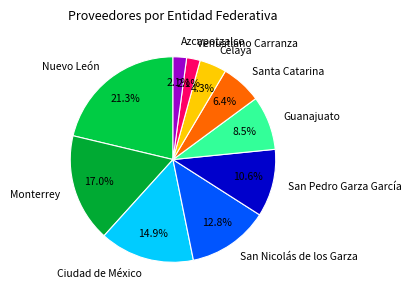

How many slices are in this pie chart?

10